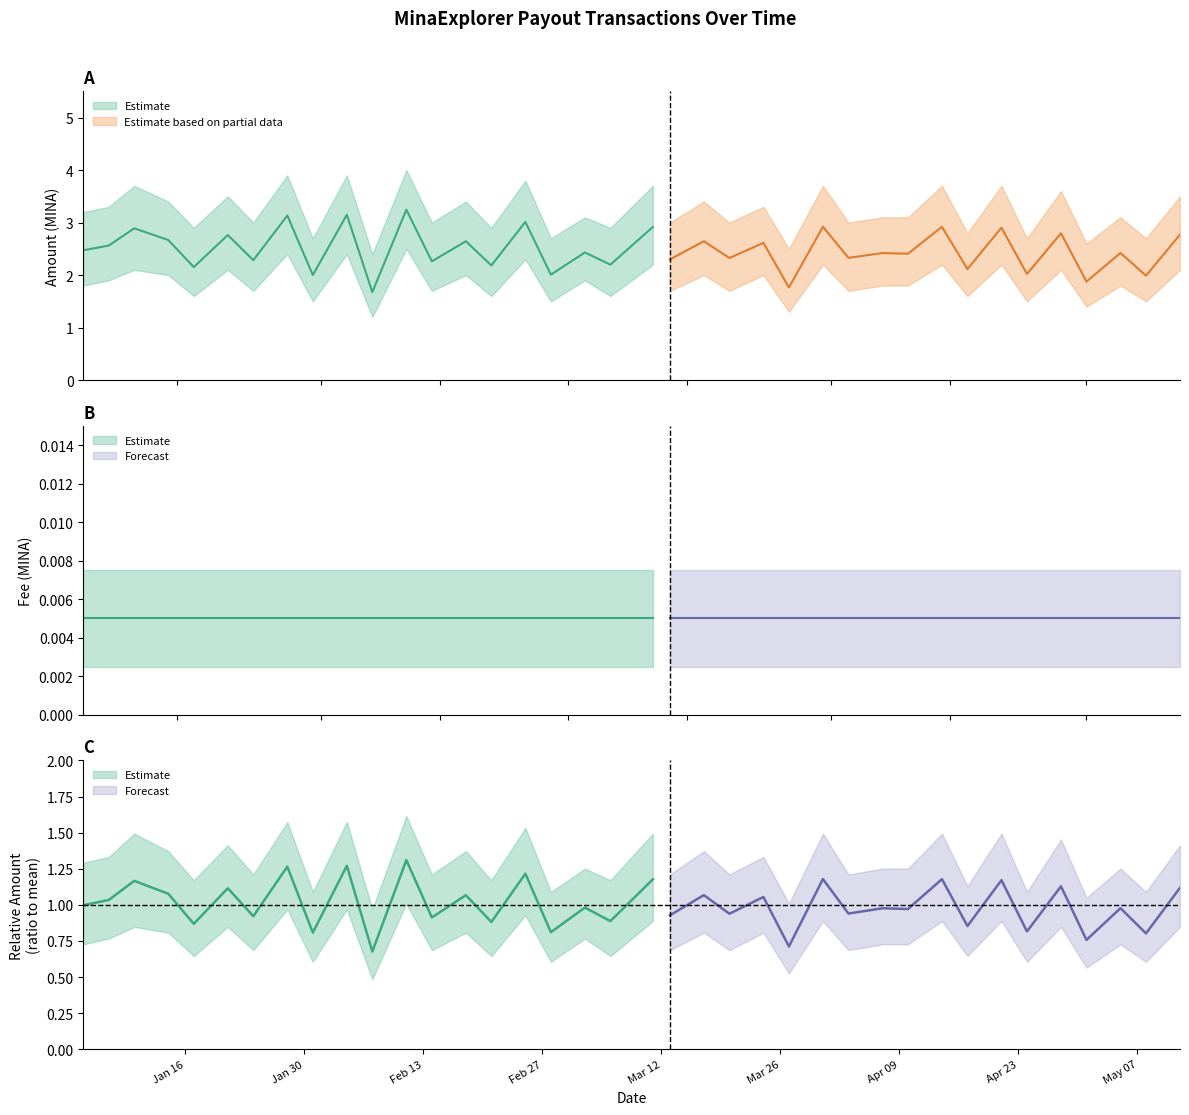

At which category does Amount reach its first local peak?

2024-01-10